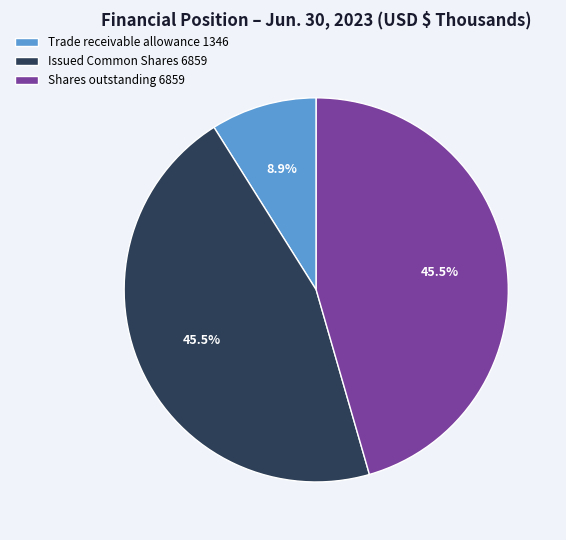

Is it true that Issued Common Shares 6859 is 37% of the pie?

False